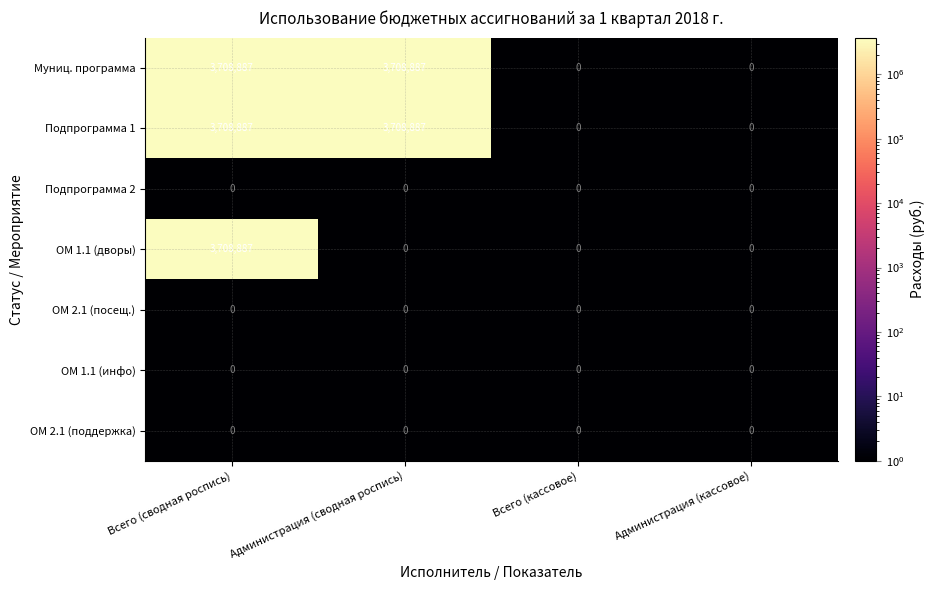

The value of ОМ 1.1 (дворы) at Администрация (кассовое) is 0. True or false?

True